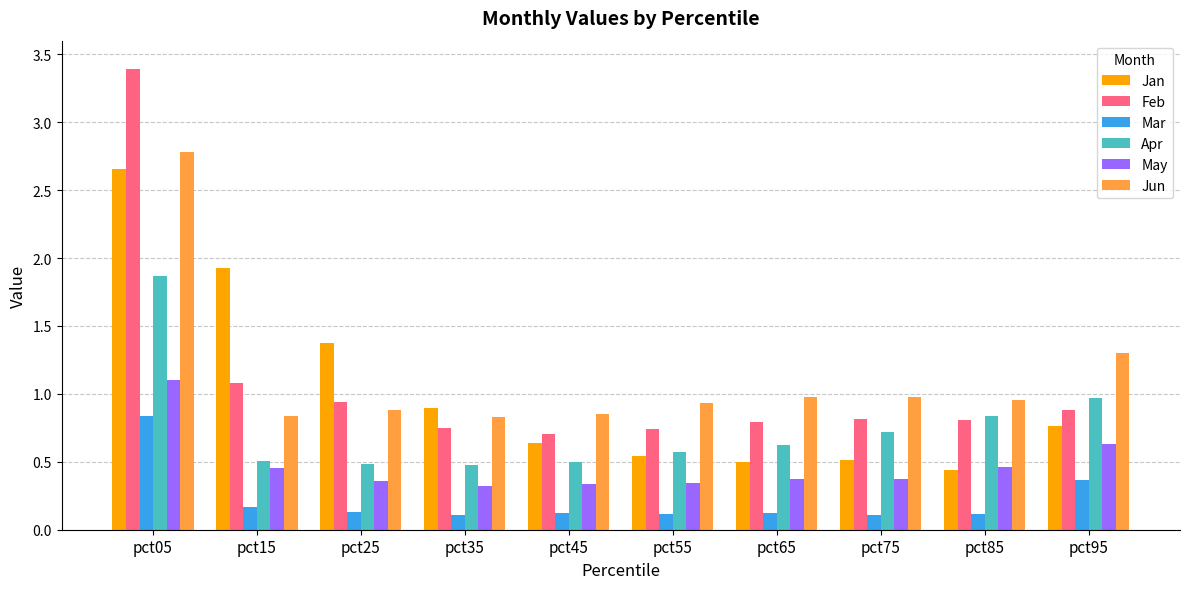

Are the bars grouped side by side (vs. stacked)?

Yes